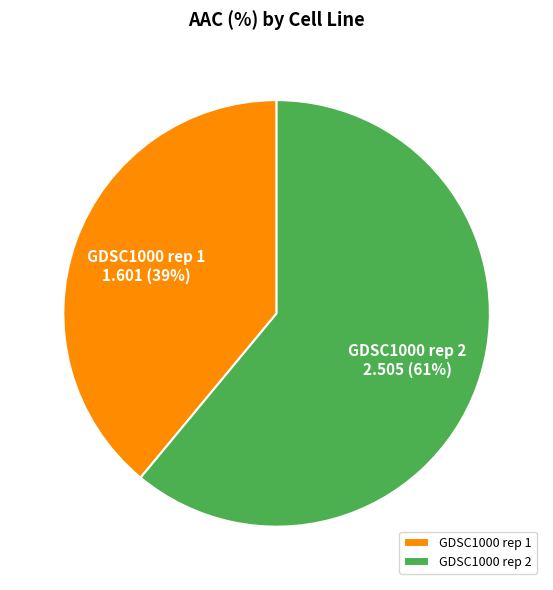

Which slice is the smallest?

GDSC1000 rep 1